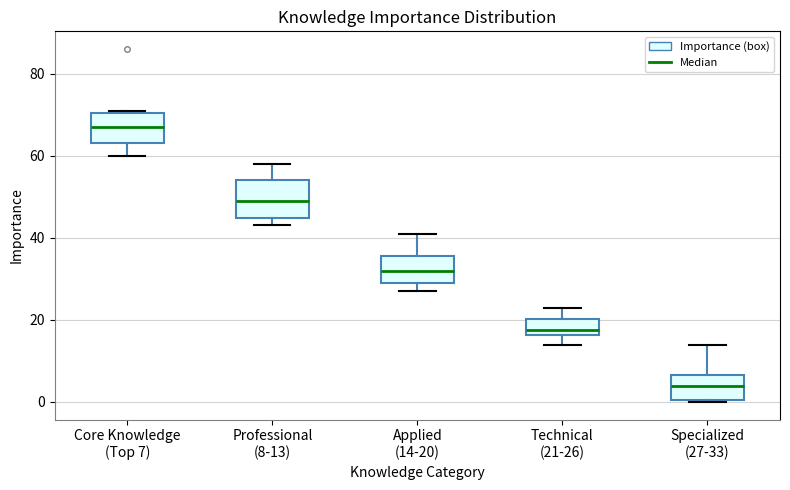

Reading left to right, transcribe this box plot: for each box, give where its median line is, the range the box spans, and where its two whiskers end, as read against the y-axis. The values are not printed on the chart, so give them approximately, as read against the axis.

Core Knowledge (Top 7): median 68, box 64 to 70, whiskers 60 to 72
Professional (8-13): median 50, box 44 to 54, whiskers 44 (just below the box's lower edge) to 58
Applied (14-20): median 32, box 30 to 36, whiskers 28 to 42
Technical (21-26): median 18, box 16 to 20, whiskers 14 to 24
Specialized (27-33): median 4, box 0 to 6, whiskers 0 to 14